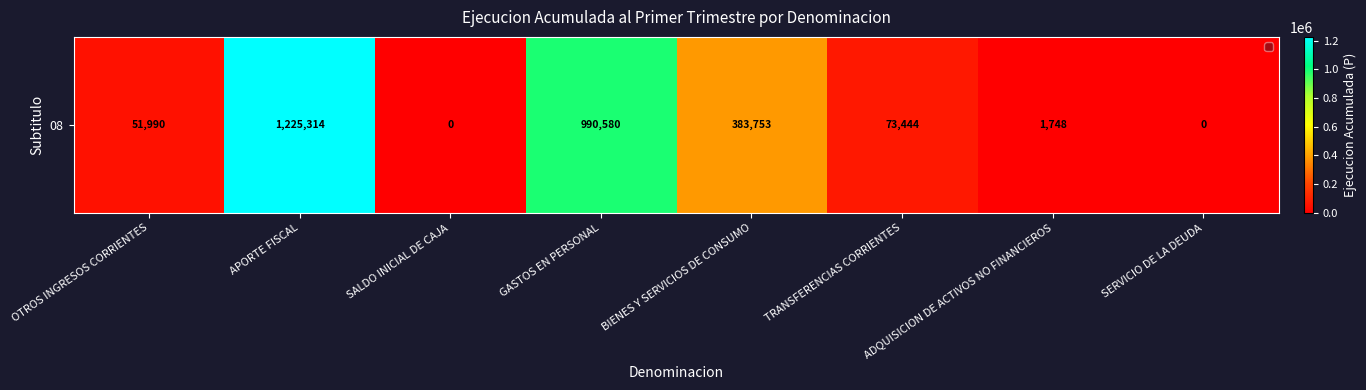

List the labels in order of value, smallest first.

SALDO INICIAL DE CAJA, SERVICIO DE LA DEUDA, ADQUISICION DE ACTIVOS NO FINANCIEROS, OTROS INGRESOS CORRIENTES, TRANSFERENCIAS CORRIENTES, BIENES Y SERVICIOS DE CONSUMO, GASTOS EN PERSONAL, APORTE FISCAL